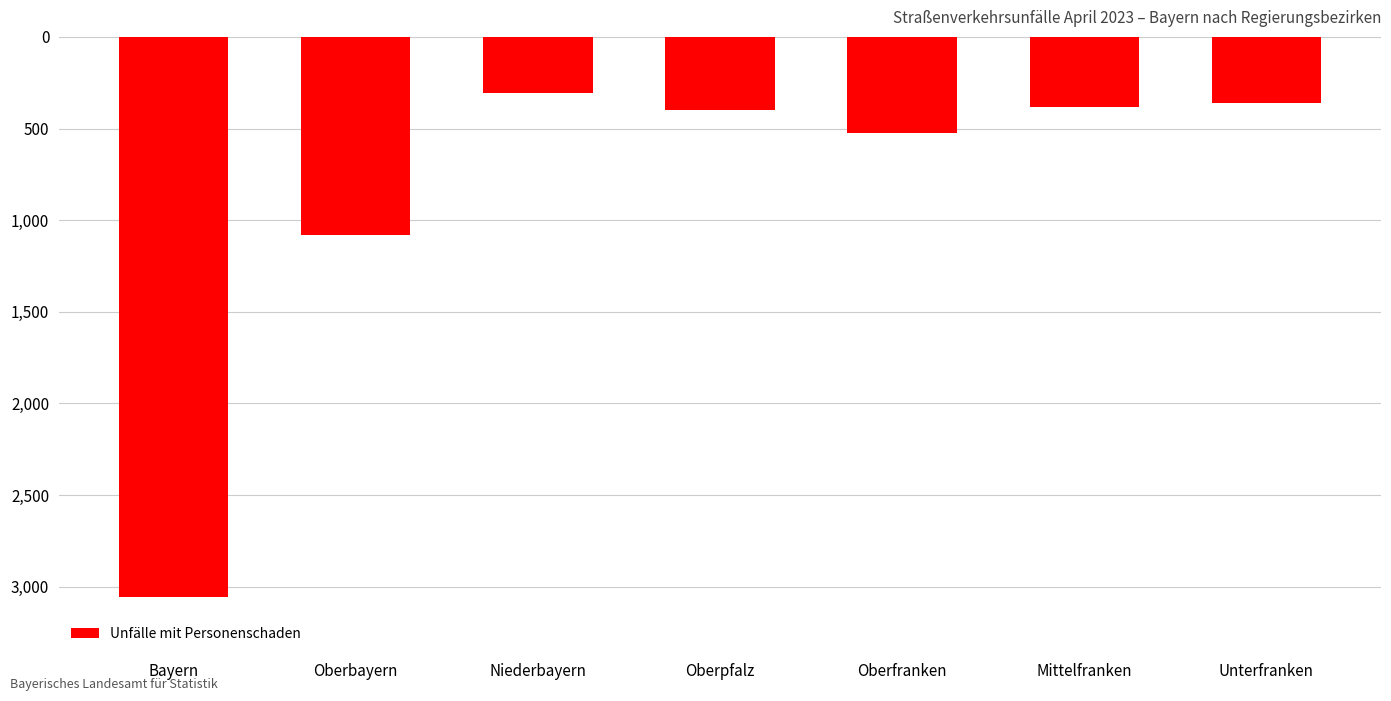

Does the chart contain any negative values?

Yes